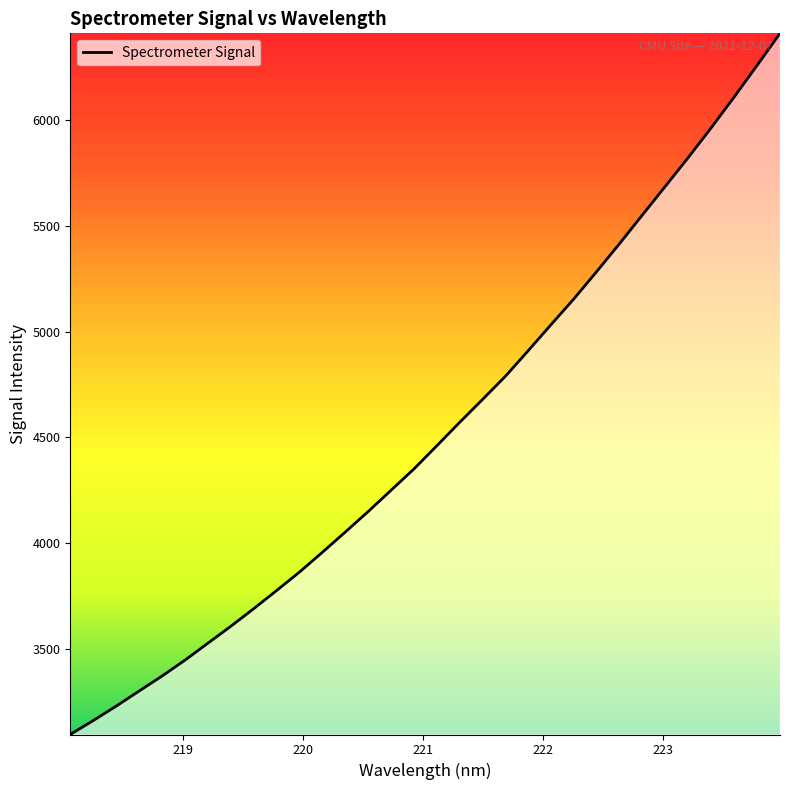

What is the maximum value shown in the chart?

6410.8